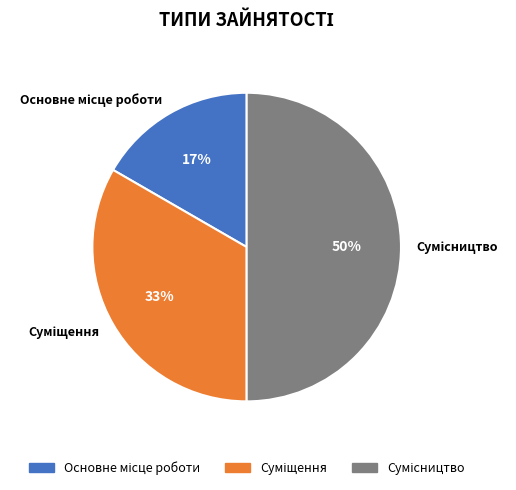

How many segments does this pie chart have?

3